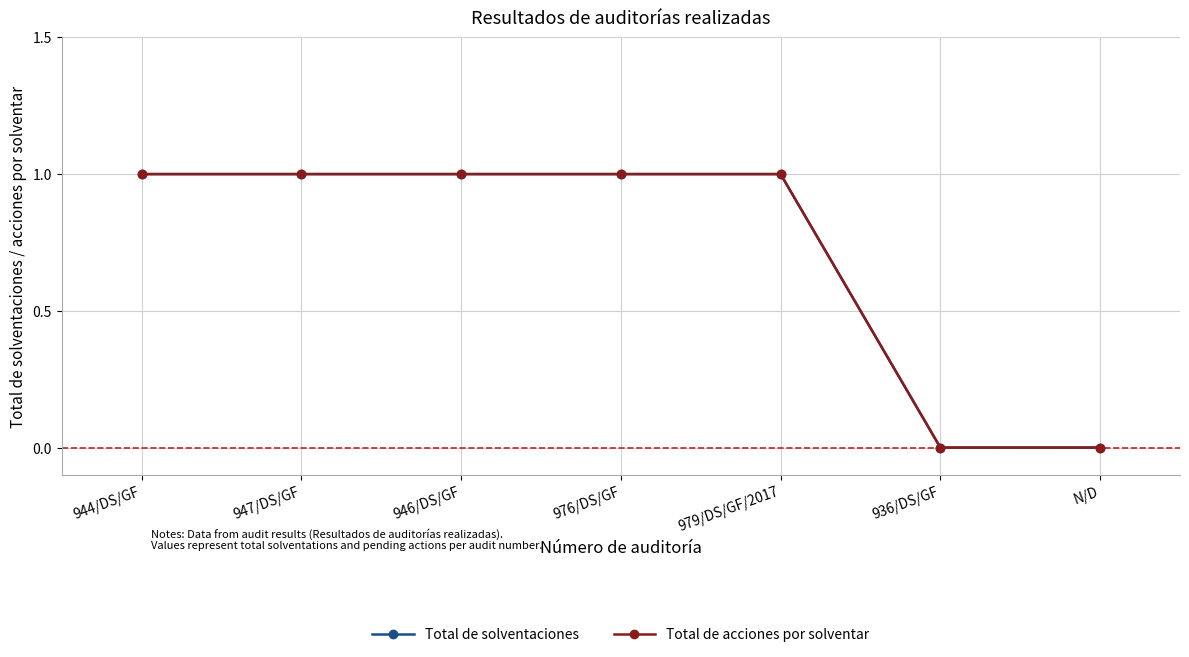

True or false: Total de solventaciones and Total de acciones por solventar cross at least once.

False